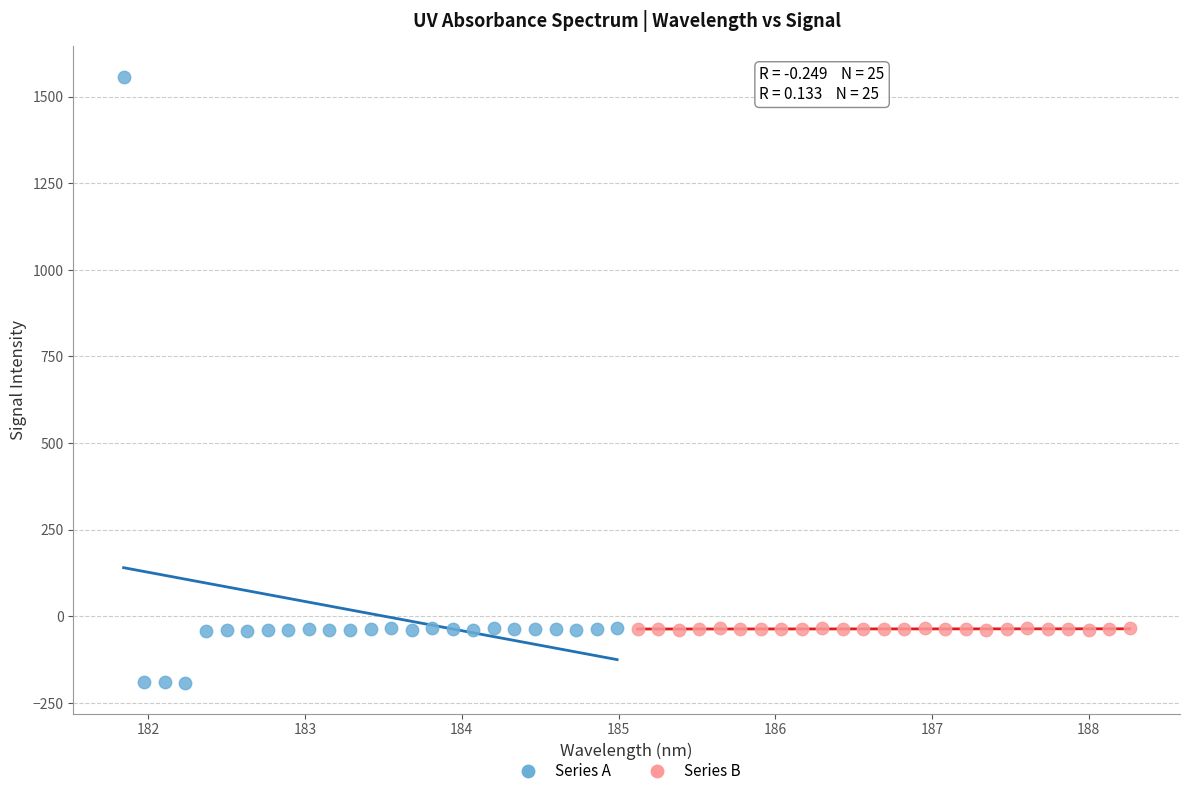

Which series has the largest Y range (max minus min)?

Series A